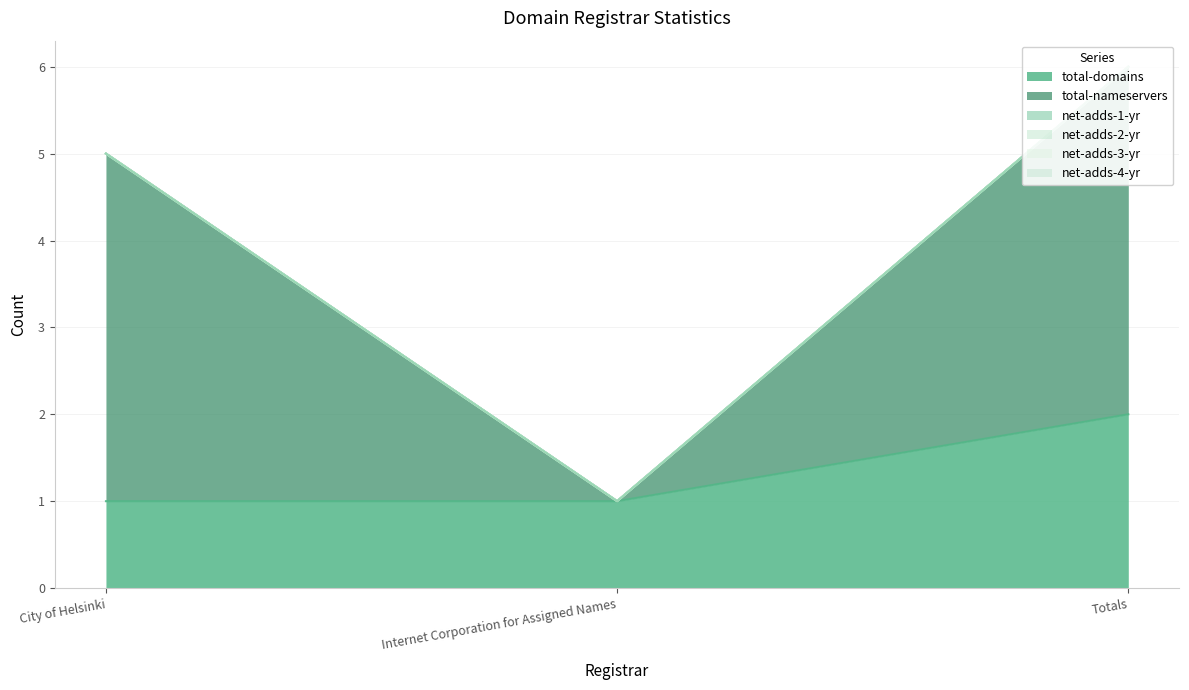

What is the total value across all series at Internet Corporation for Assigned Names?

1